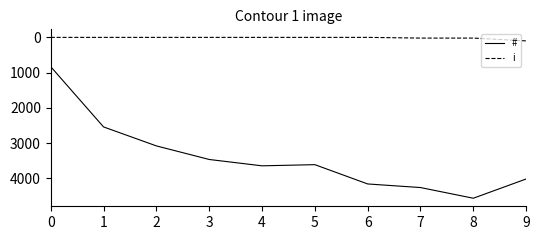

Which series has the widest spread of values?

#